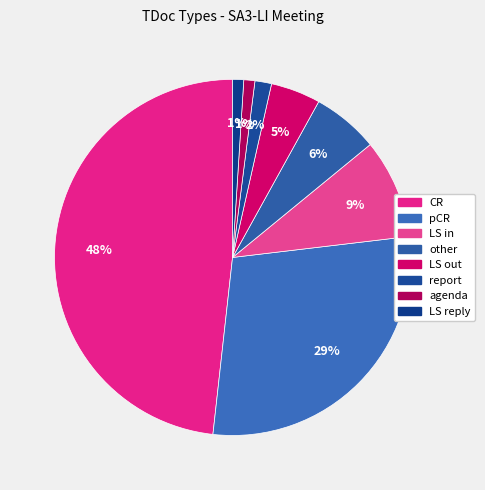

The CR slice represents 48% of the pie. True or false?

True